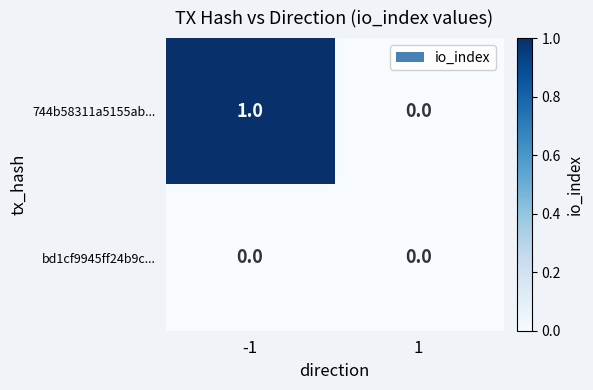

Reading left to right, what are all the values shown in this chart?

744b58311a5155ab...: -1=1	1=0
bd1cf9945ff24b9c...: -1=0	1=0